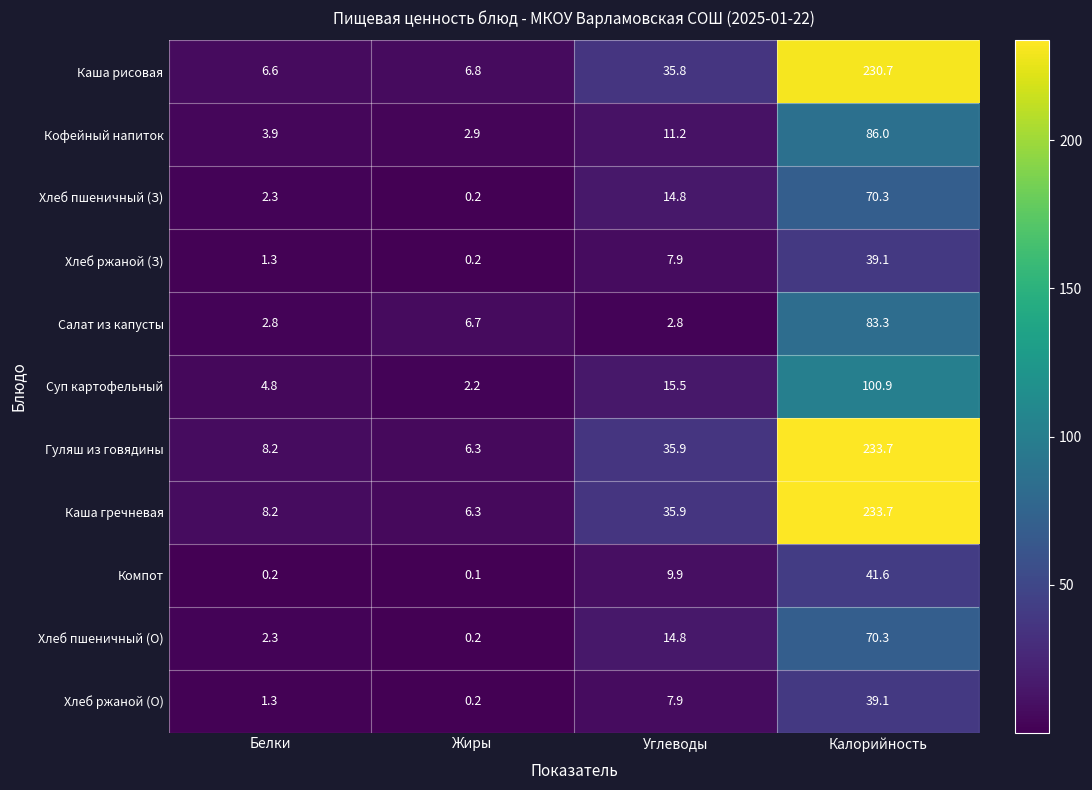

Rank the categories by Хлеб пшеничный (О) value from highest to lowest.

Калорийность, Углеводы, Белки, Жиры